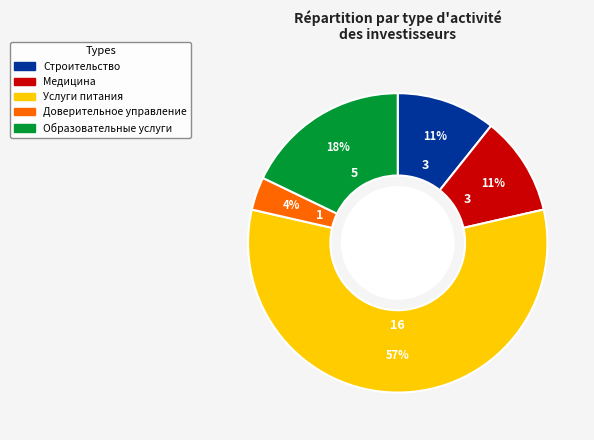

To the nearest percent, what is the average slice percentage?

20%